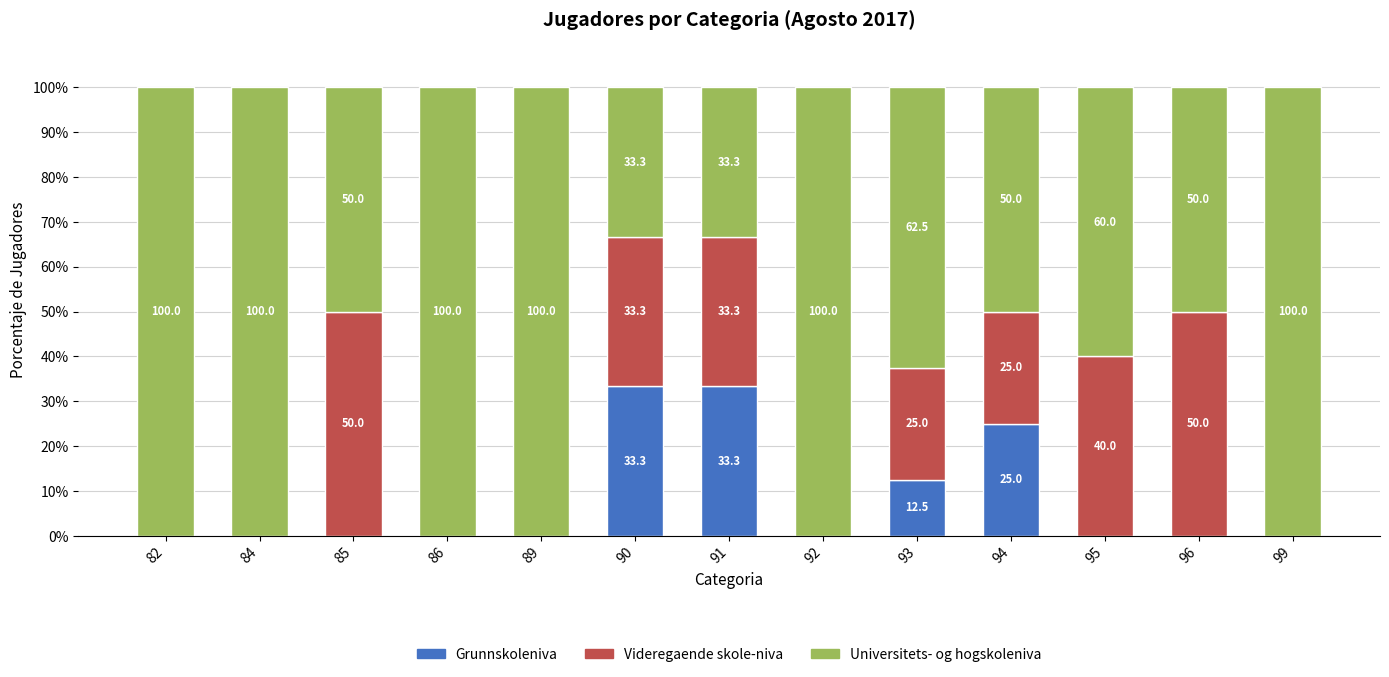

How many distinct data groups are displayed?

3